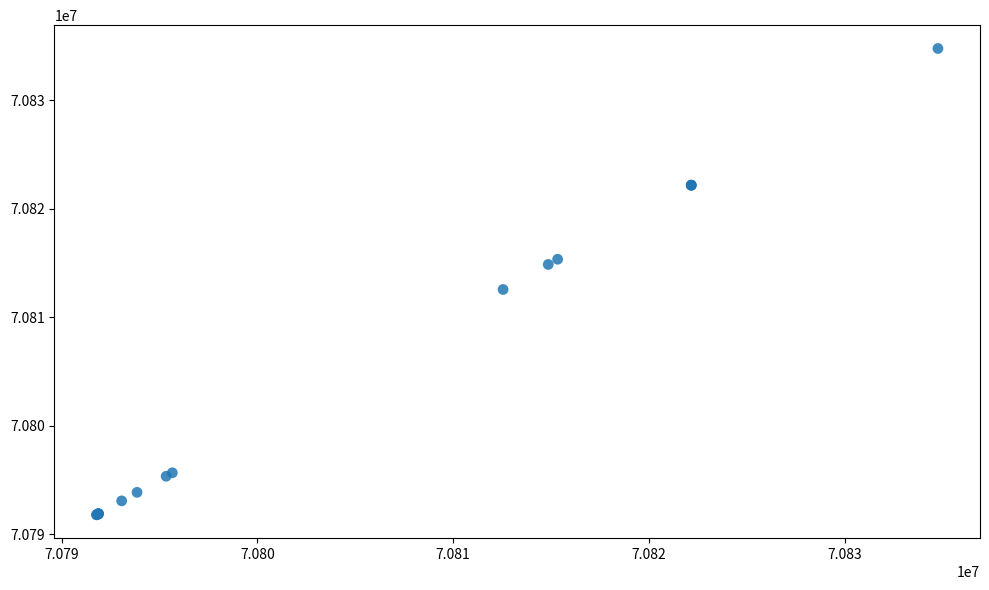

What Y value in the scatter plot is closest to 70813274?

70812551